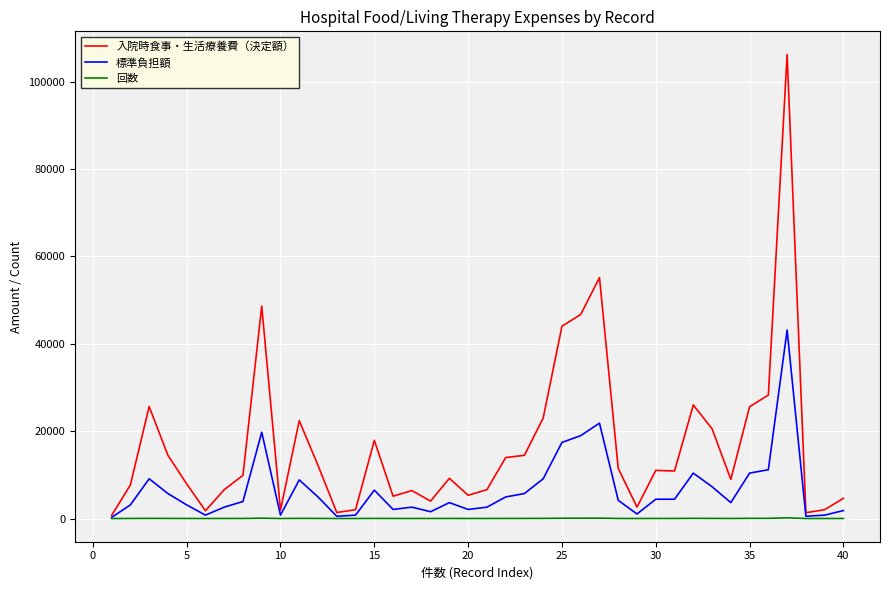

Which series has the largest total across all categories?

入院時食事・生活療養費（決定額）